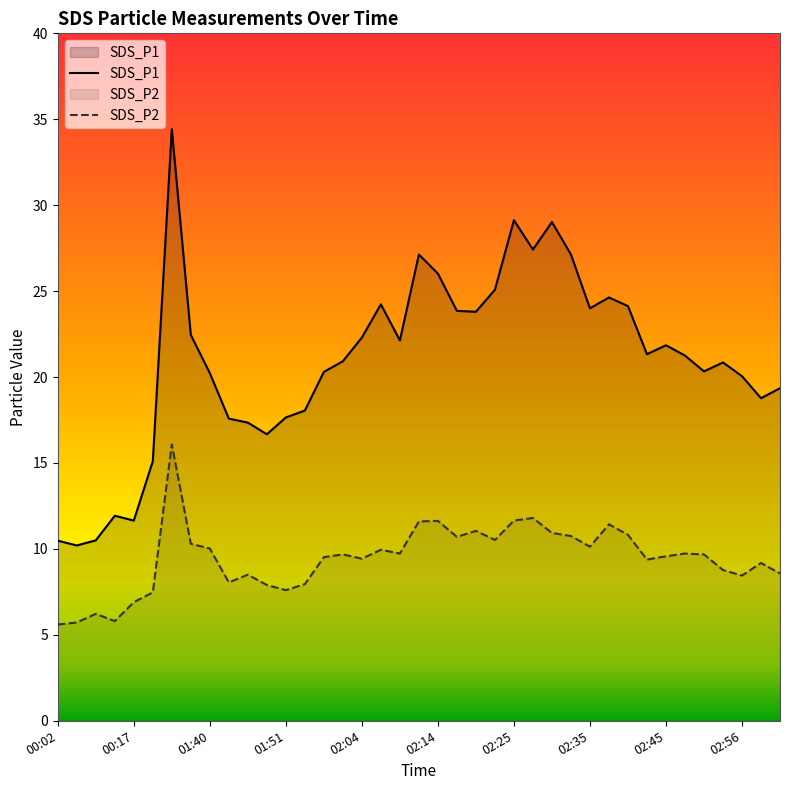

Reading left to right, extract all data points from this chart.

SDS_P1: 10.5	10.2	10.5	11.9	11.7	15.1	34.4	22.4	20.2	17.6	17.4	16.7	17.6	18.1	20.3	20.9	22.3	24.2	22.1	27.1	26.0	23.9	23.8	25.1	29.1	27.4	29.0	27.1	24.0	24.6	24.1	21.3	21.9	21.2	20.3	20.9	20.1	18.8	19.4
SDS_P2: 5.6	5.7	6.2	5.8	6.9	7.5	16.1	10.3	10.0	8.1	8.5	7.9	7.6	8.0	9.5	9.7	9.4	9.9	9.7	11.6	11.6	10.7	11.1	10.5	11.7	11.8	10.9	10.8	10.1	11.4	10.8	9.4	9.6	9.7	9.7	8.8	8.4	9.2	8.6